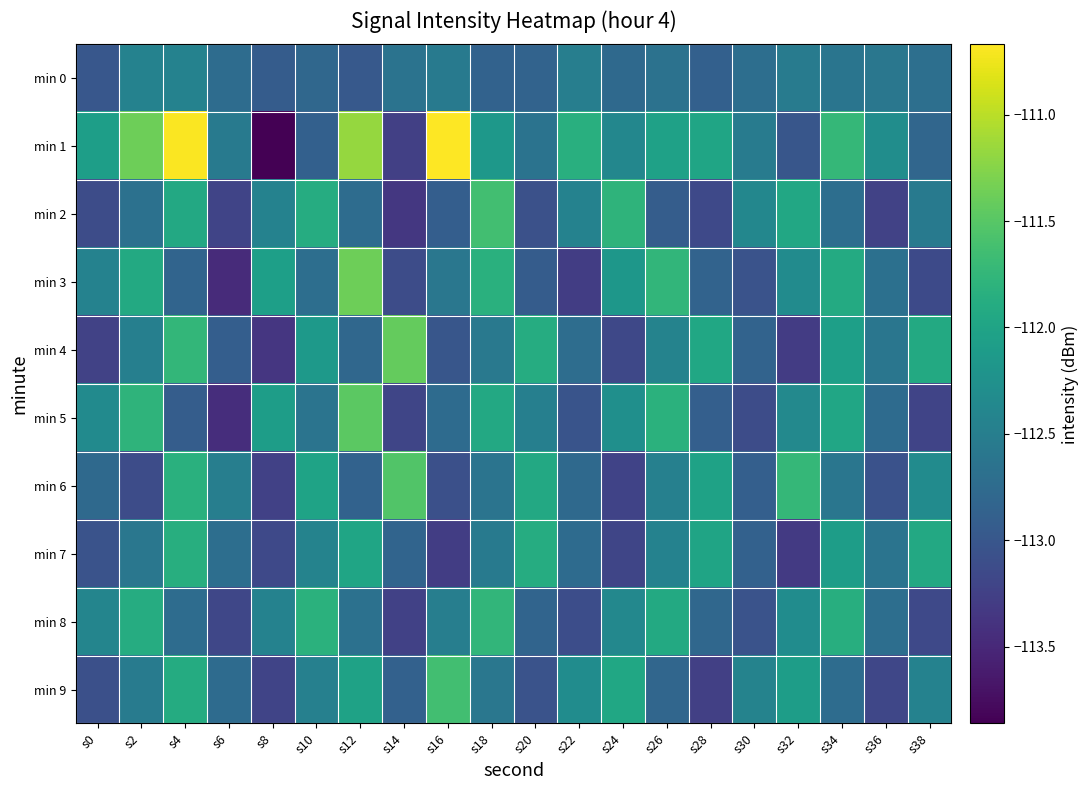

At how many categories does at least one series exceed -113?

20